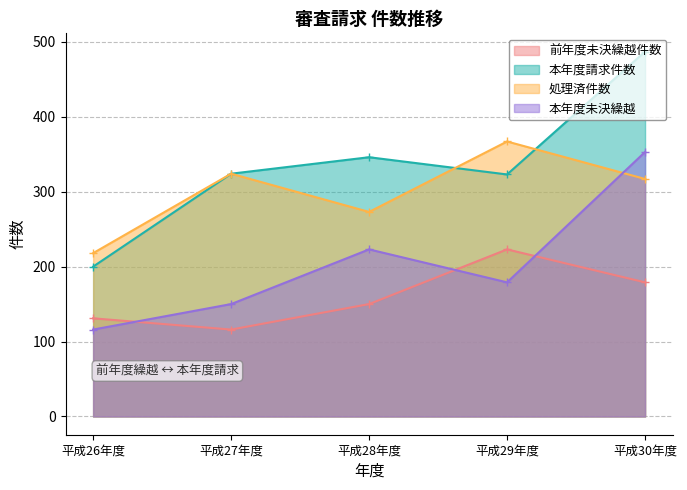

Reading left to right, extract all data points from this chart.

前年度未決繰越件数: 平成26年度=131	平成27年度=116	平成28年度=150	平成29年度=223	平成30年度=179
本年度請求件数: 平成26年度=200	平成27年度=324	平成28年度=346	平成29年度=323	平成30年度=487
処理済件数: 平成26年度=218	平成27年度=324	平成28年度=273	平成29年度=367	平成30年度=317
本年度未決繰越: 平成26年度=116	平成27年度=150	平成28年度=223	平成29年度=179	平成30年度=353